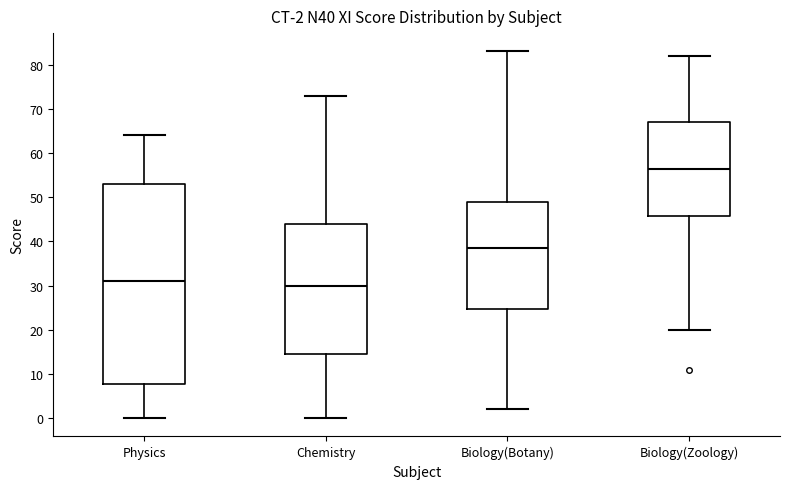

Comparing the boxes themselves (not the whiskers), which one is the tallest?

Physics